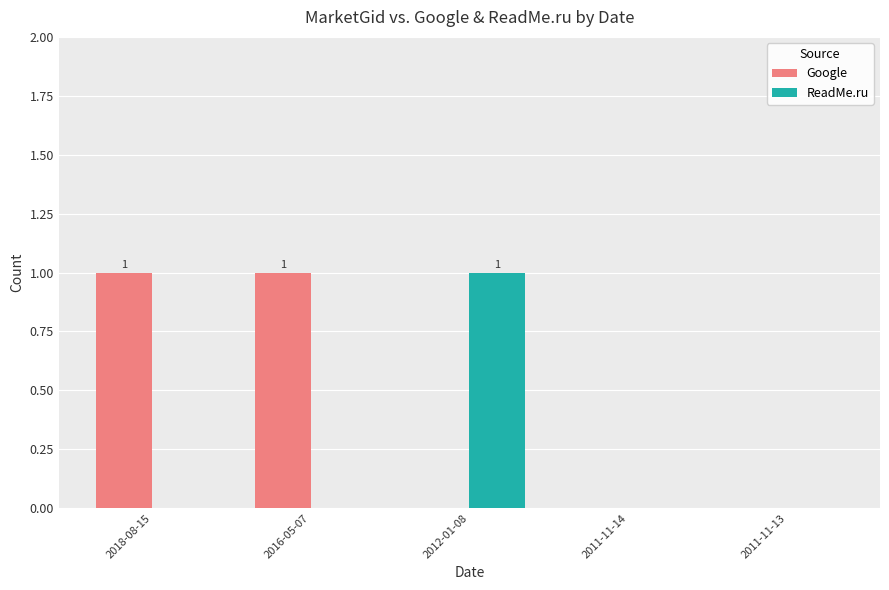

Between 2018-08-15 and 2011-11-13, which series saw the biggest shift?

Google